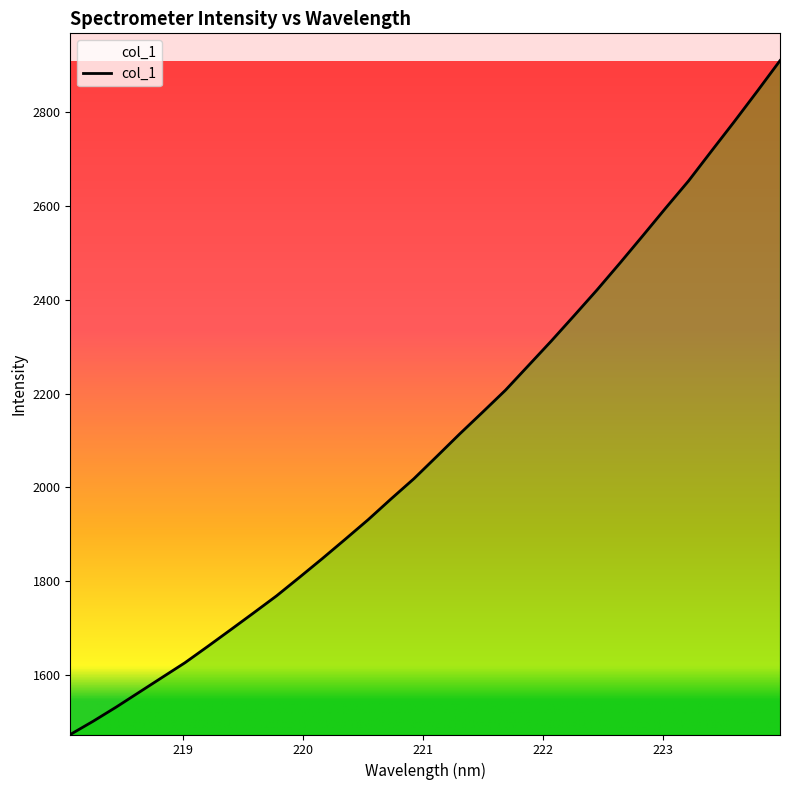

What is the difference between the maximum and minimum values?

1437.3